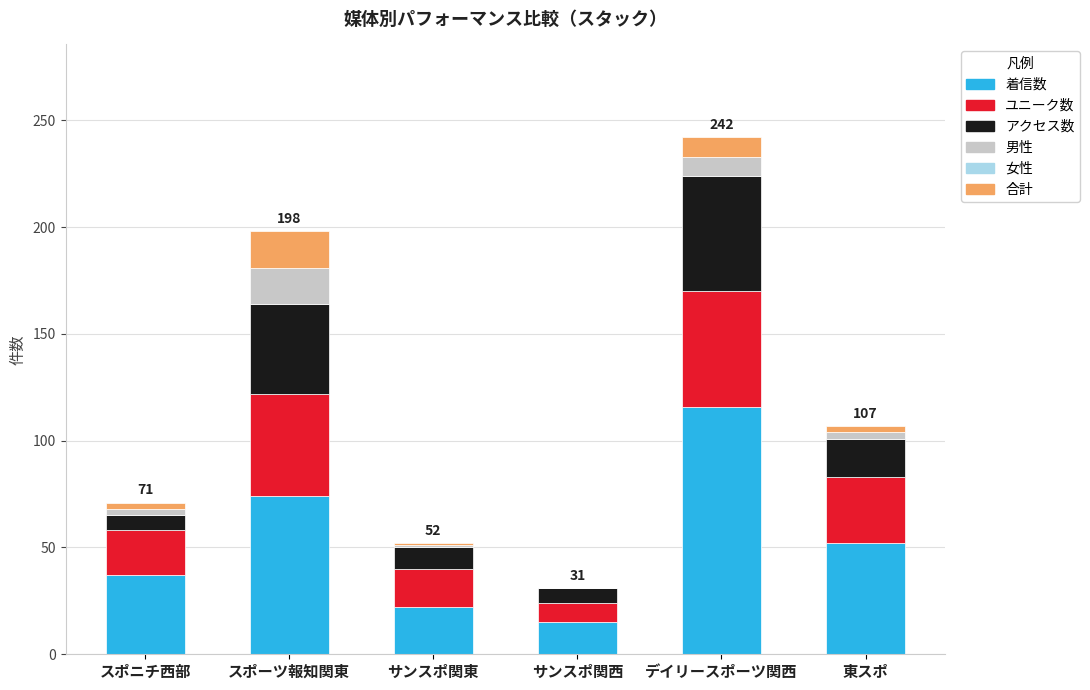

At which label does 着信数 reach its peak?

デイリースポーツ関西